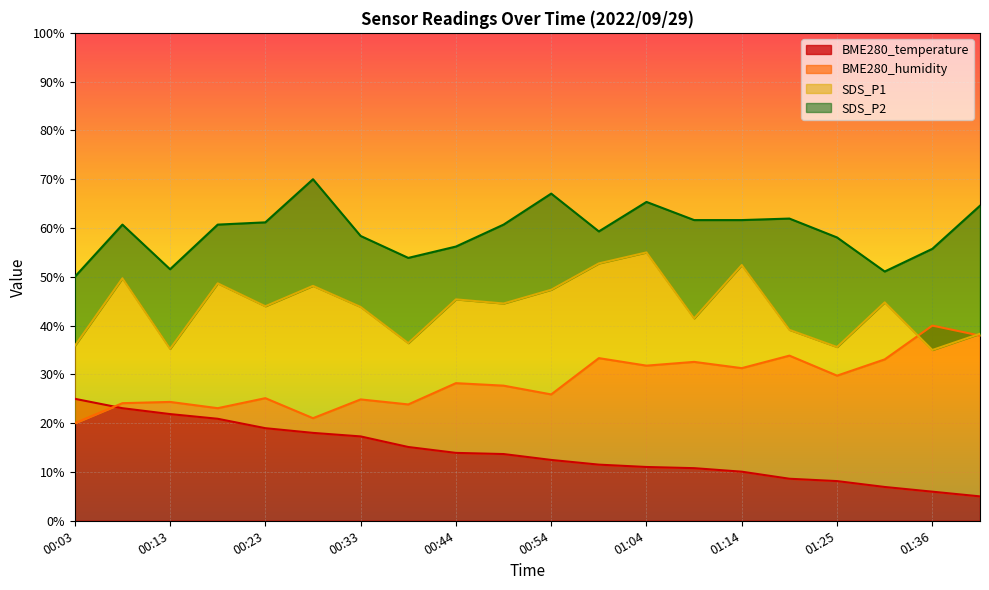

What is the value of the SDS_P1 point at the 7th from the left?

43.8